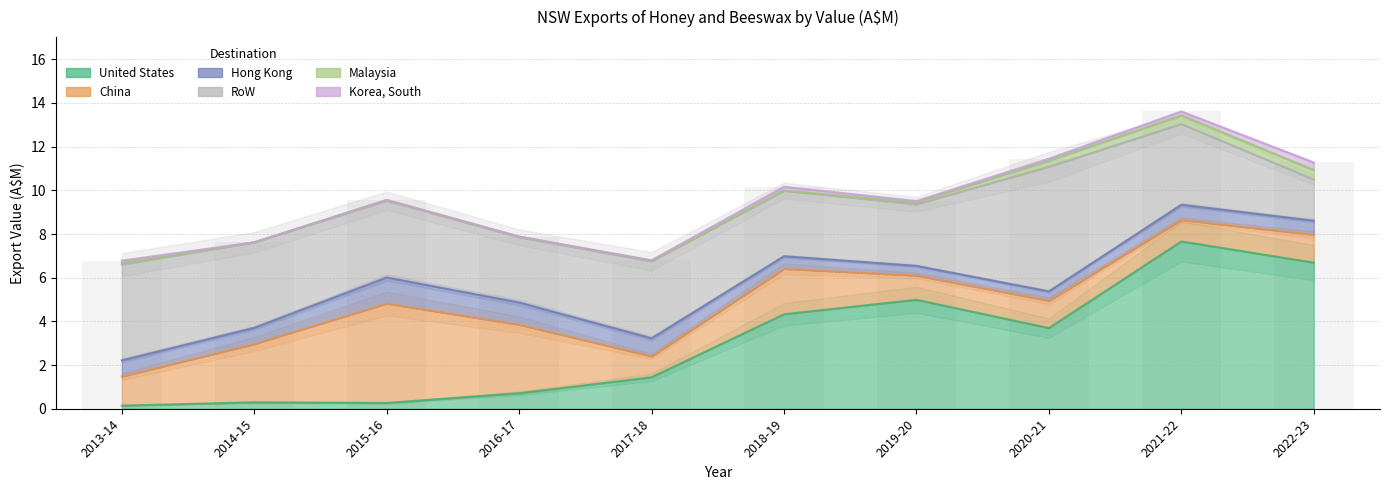

Which series changed the most between 2018-19 and 2019-20?

China